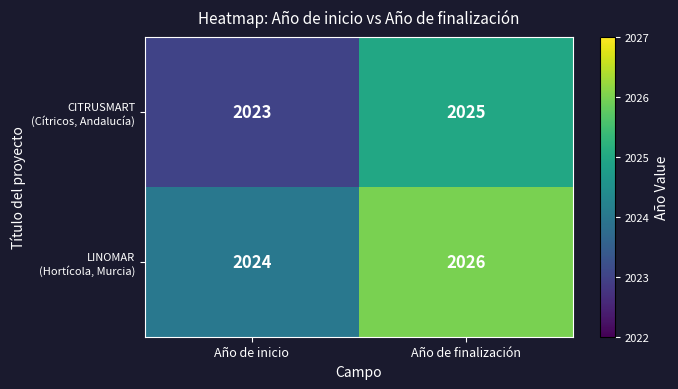

At which category is the sum across all series the highest?

Año de finalización